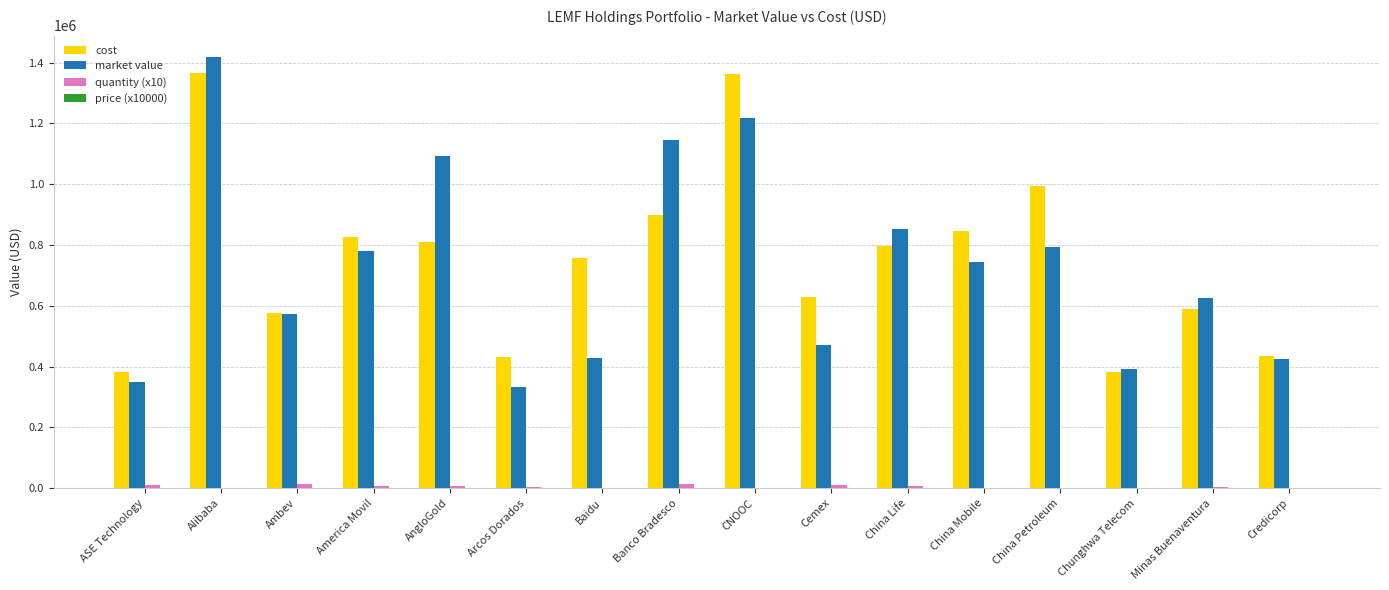

At which category does the chart reach its peak across all series?

Alibaba